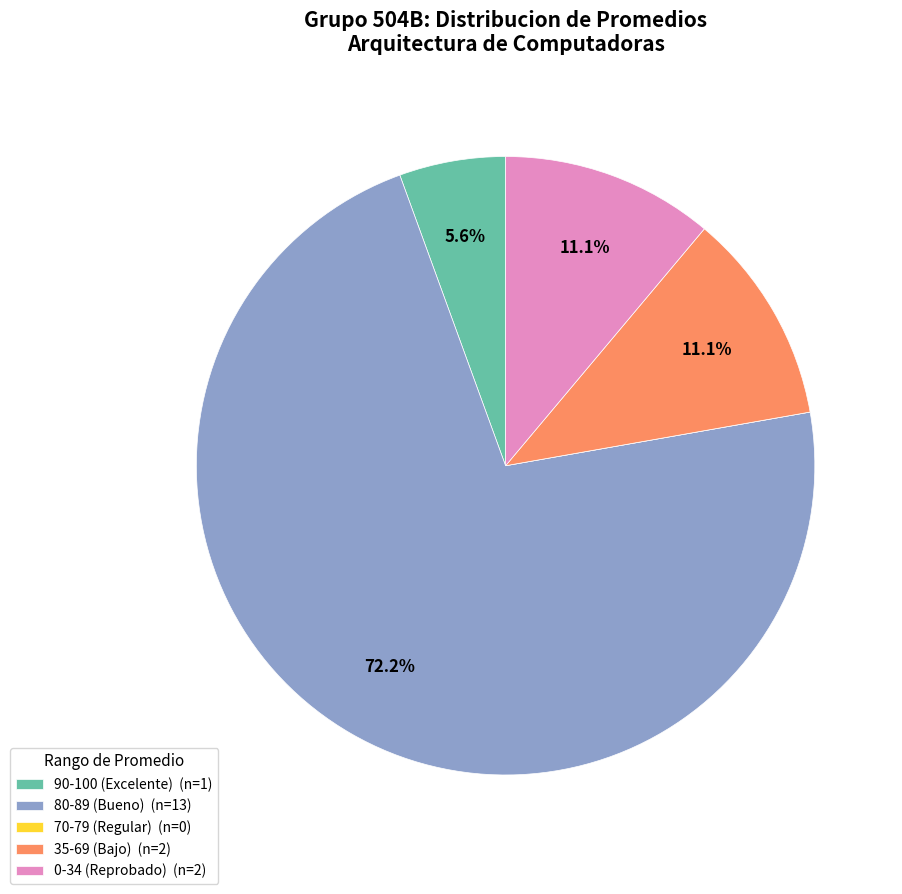

What is the ratio of the value at 80-89 (Bueno) (n=13) to the value at 0-34 (Reprobado) (n=2)?

6.5